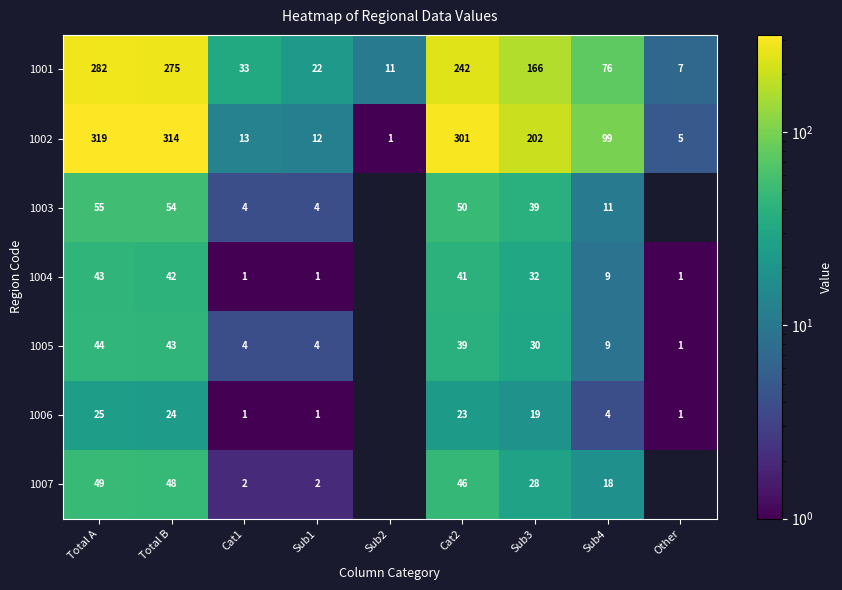

The 1007 series shows 80.0 at Total A. True or false?

False